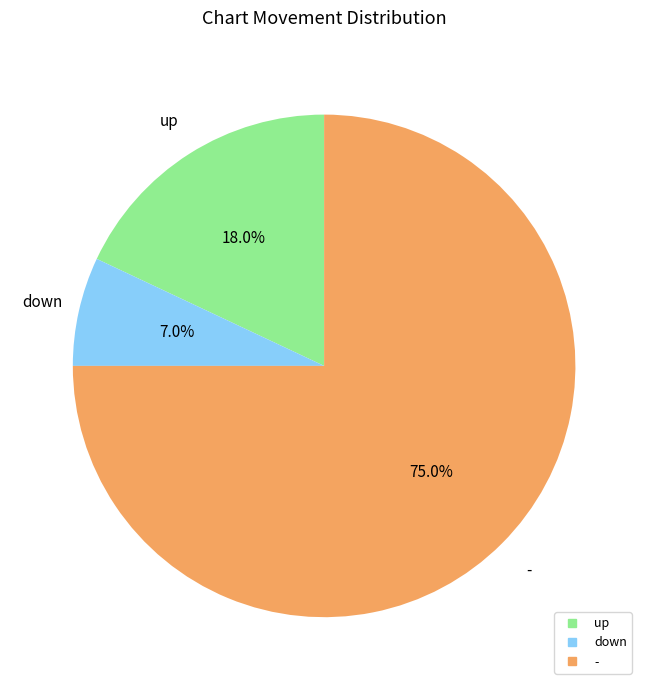

Rank the categories by value from lowest to highest.

down, up, -